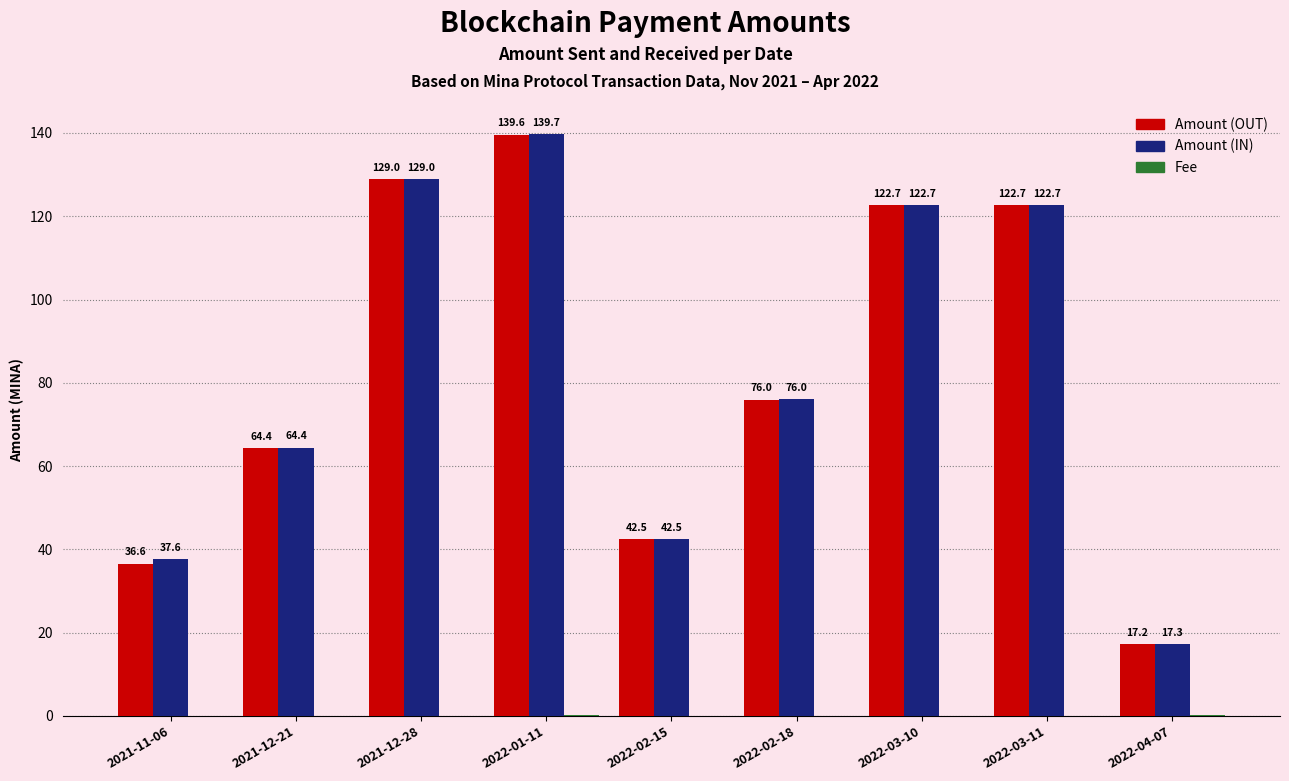

Which category has the highest value in the Amount (OUT) series?

2022-01-11